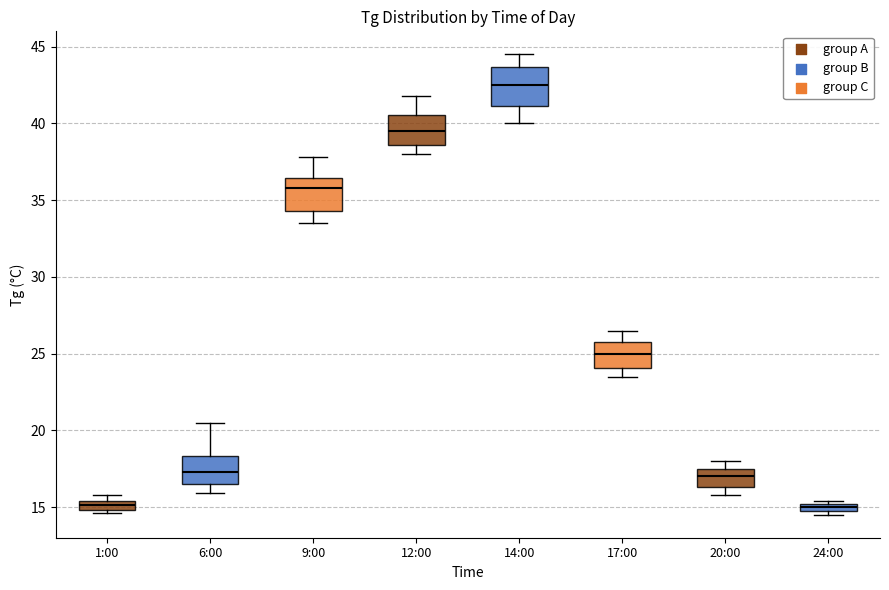

Where is the lower edge of the box for 12:00 on the y-axis? The values are not printed on the chart, so give them approximately, as read against the axis.

38.5